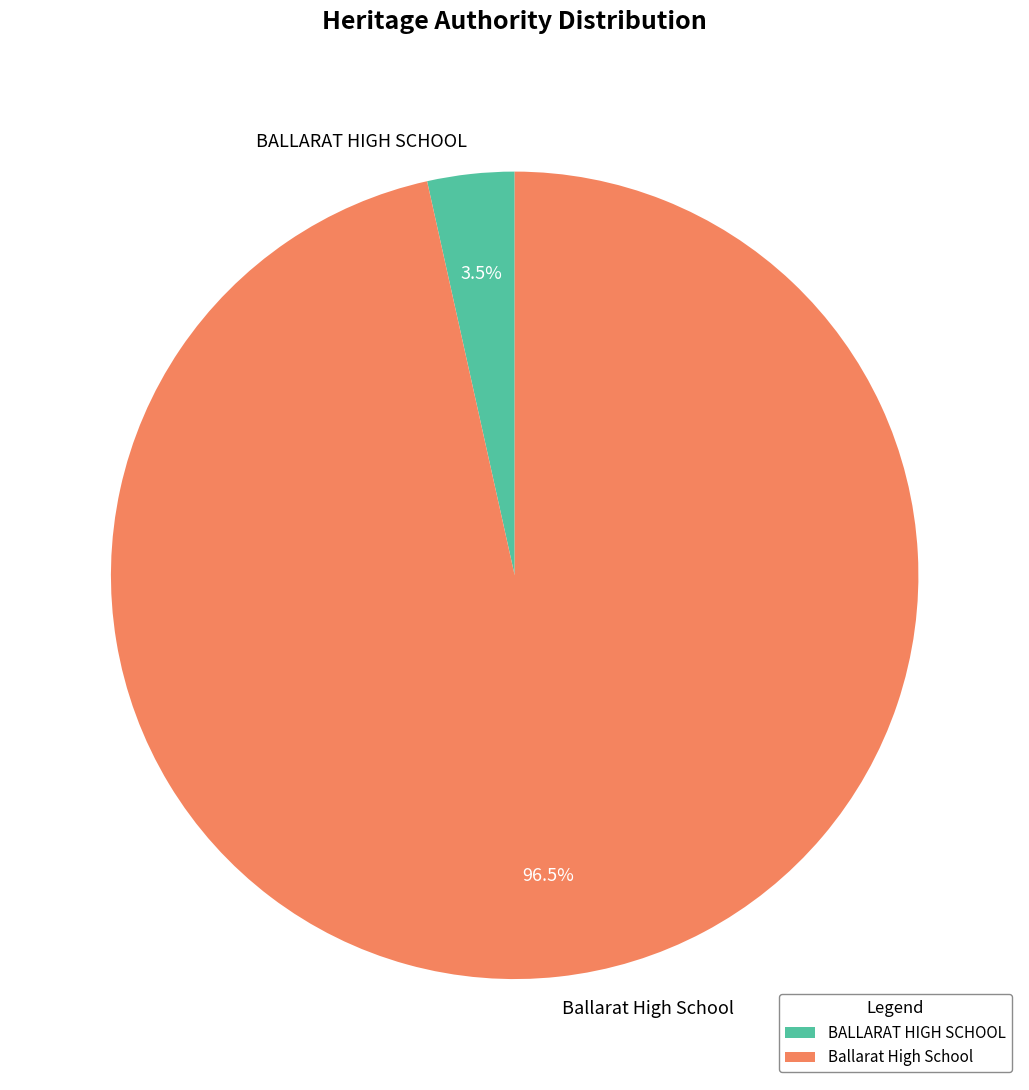

What percentage is NOT represented by Ballarat High School?

3.5%